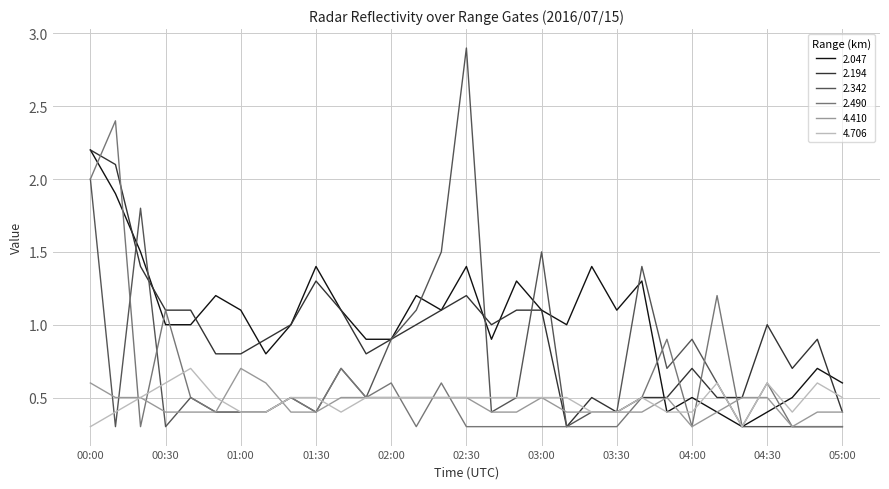

What is the minimum value for 2.490?

0.3